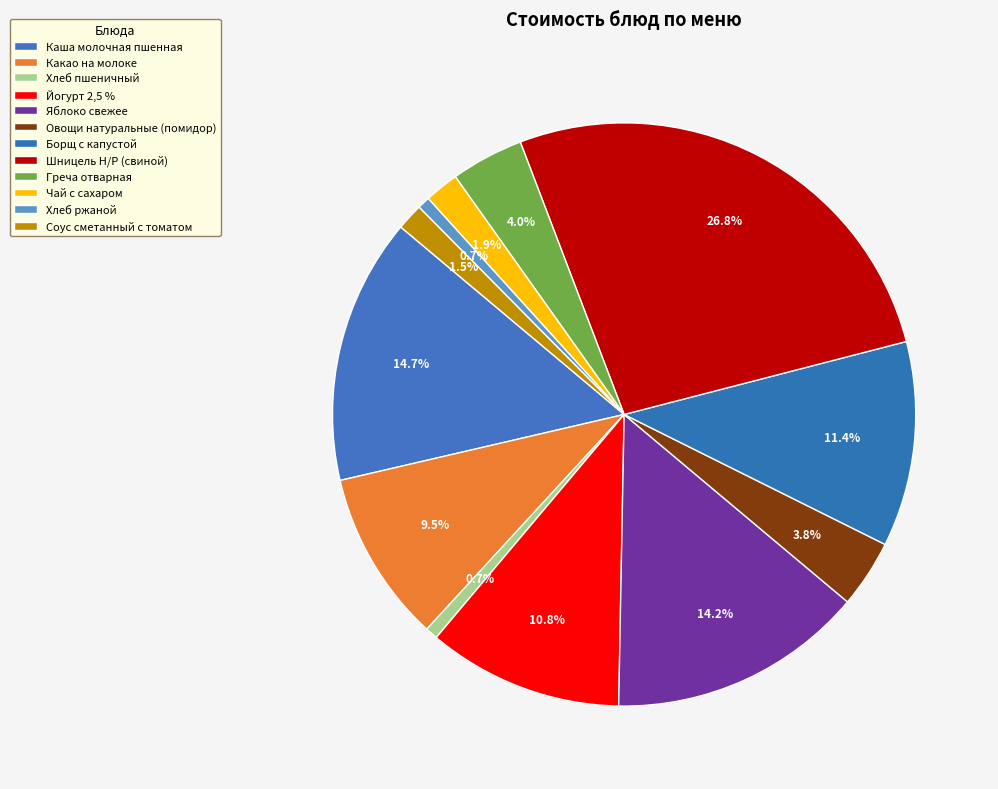

Is there any slice that represents more than half of the pie?

No